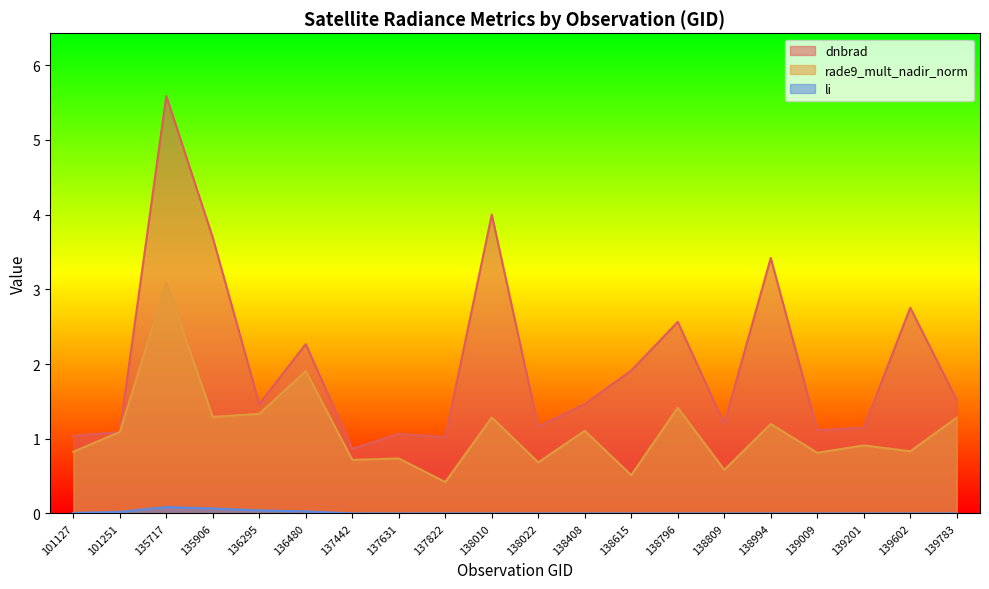

What is the difference between the rade9_mult_nadir_norm values at 137442 and 135906?

0.6